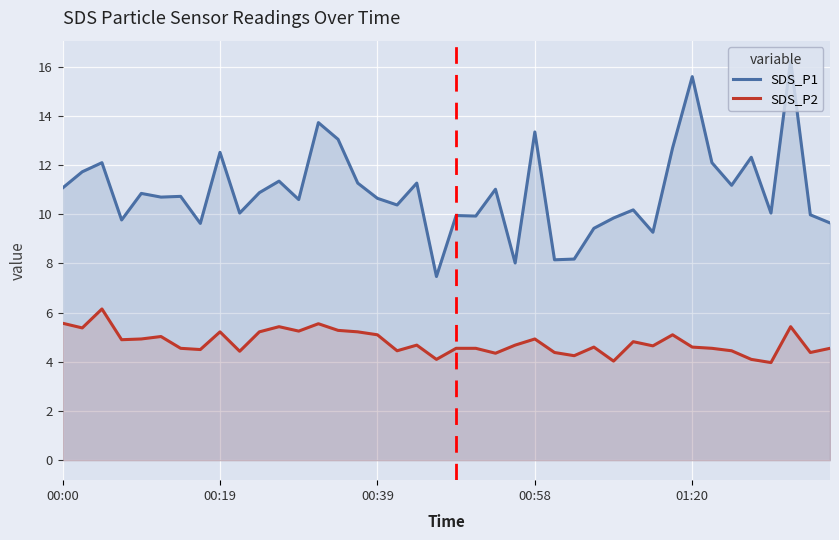

How many lines are shown in the chart?

2